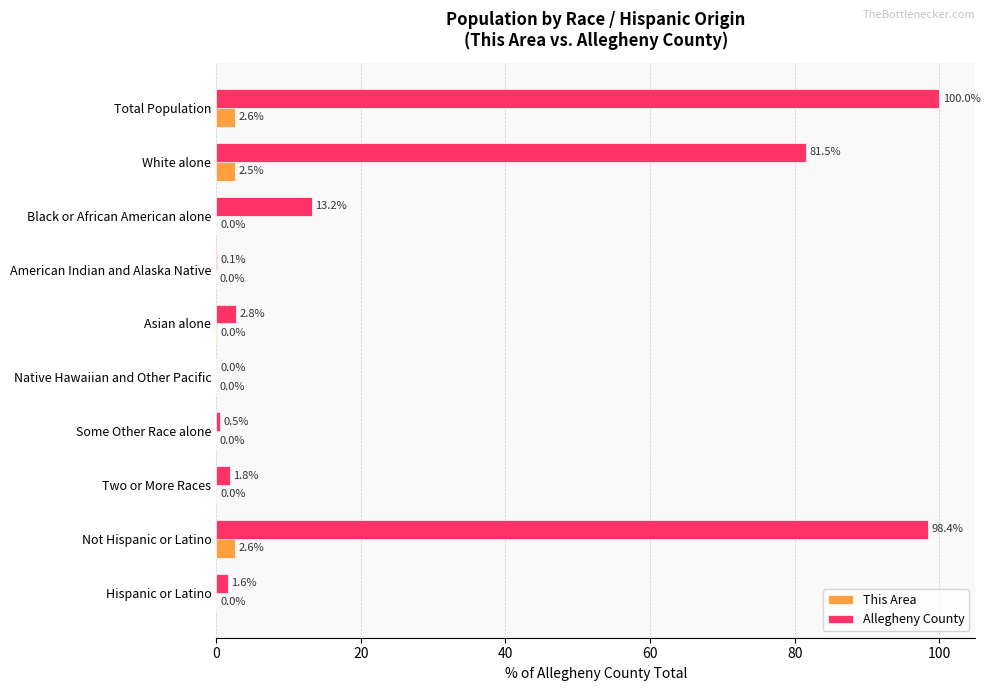

What is the greatest value displayed?

100.0